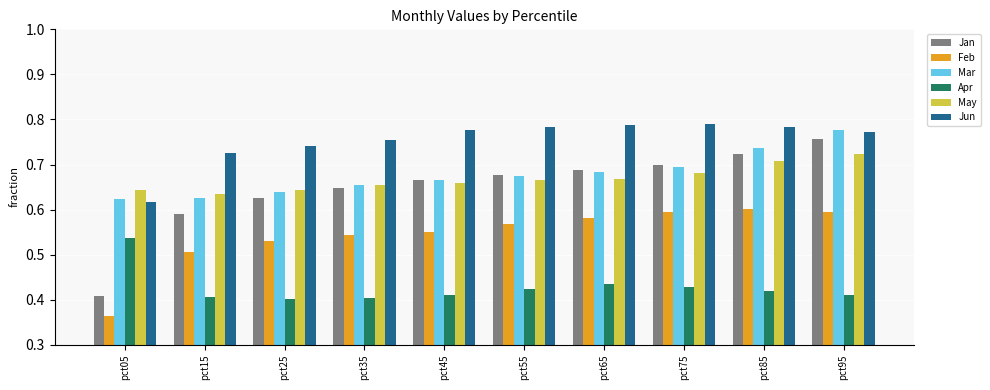

True or false: May has a value of 0.6 at pct15.

True